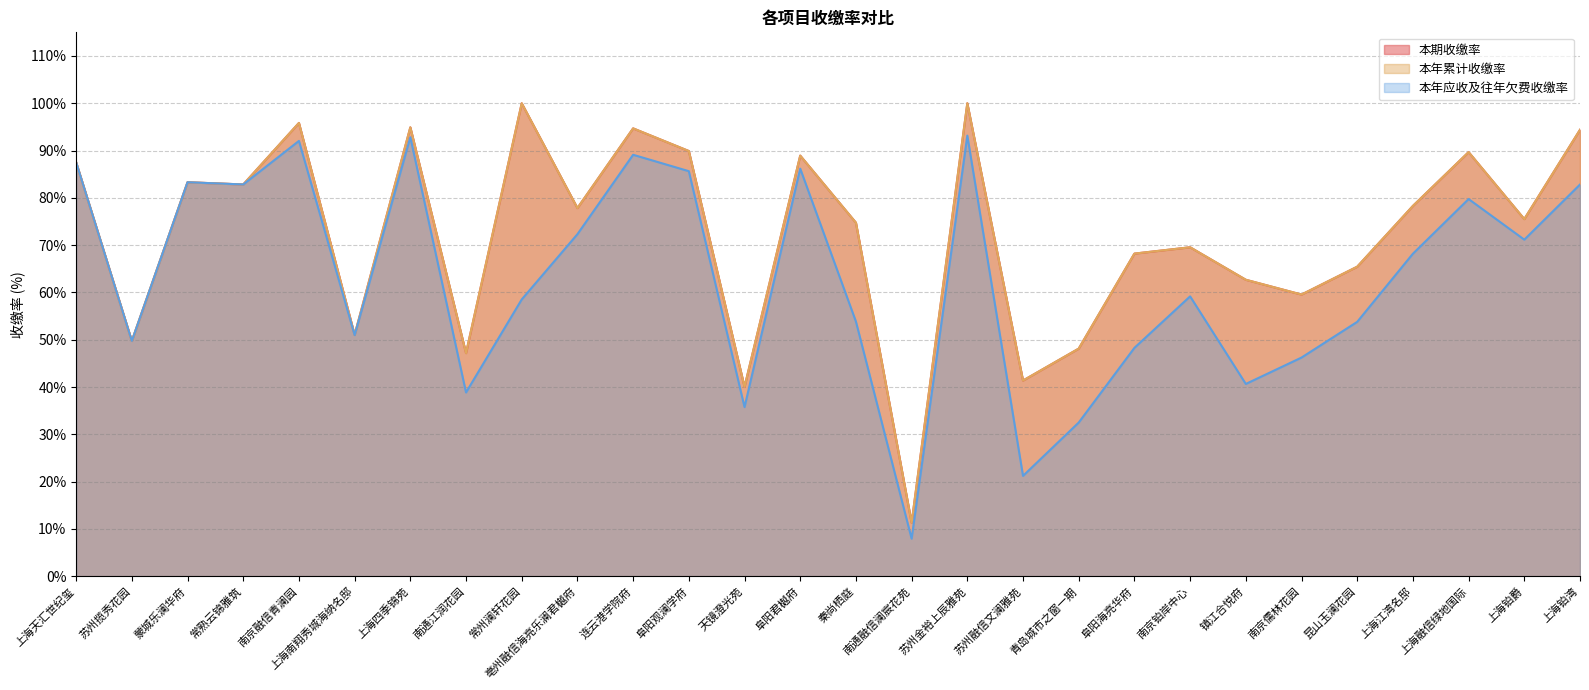

Between 上海天汇世纪玺 and 常熟云锦雅筑, which series saw the biggest shift?

本期收缴率